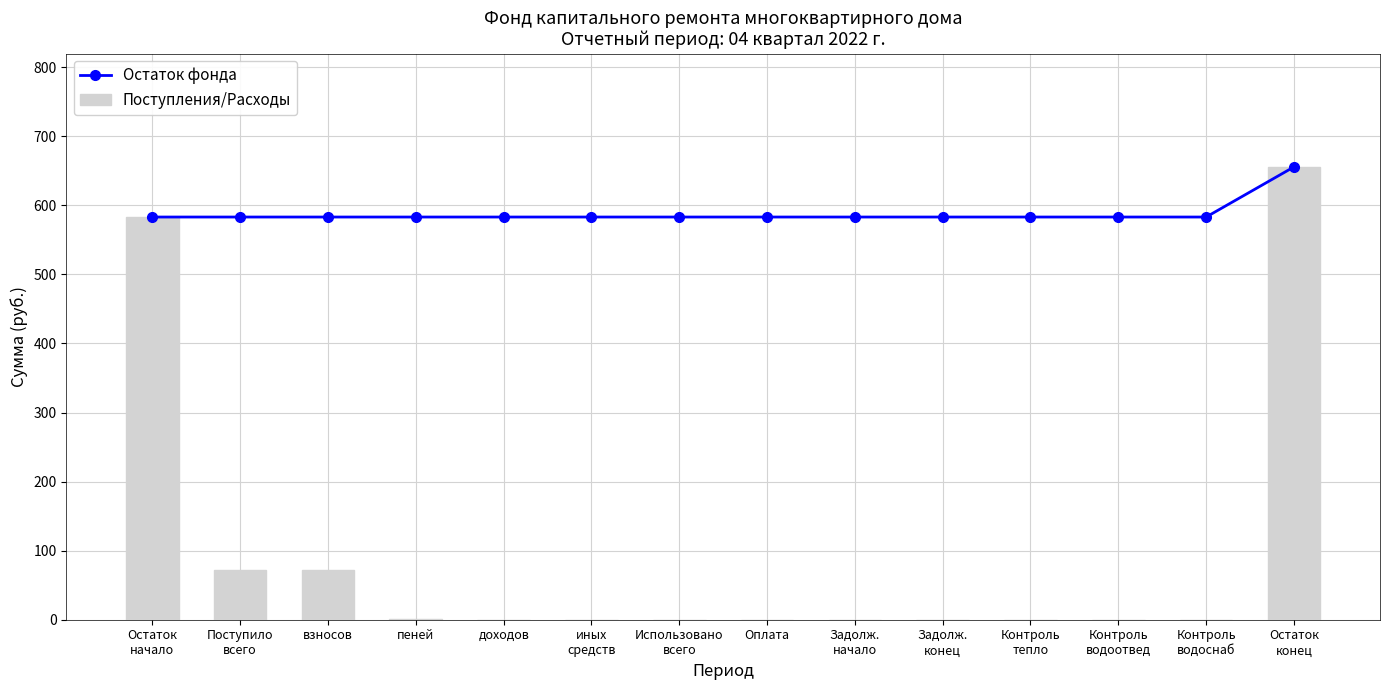

Which category has the highest value in the Остаток фонда series?

Остаток
конец